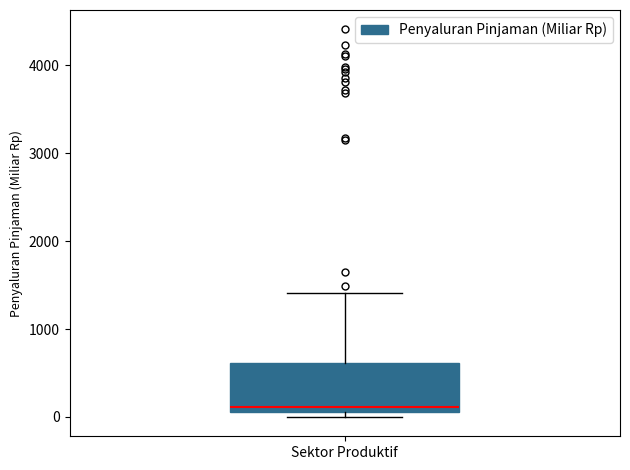

Where is the upper edge of the box for Sektor Produktif on the y-axis? The values are not printed on the chart, so give them approximately, as read against the axis.

600